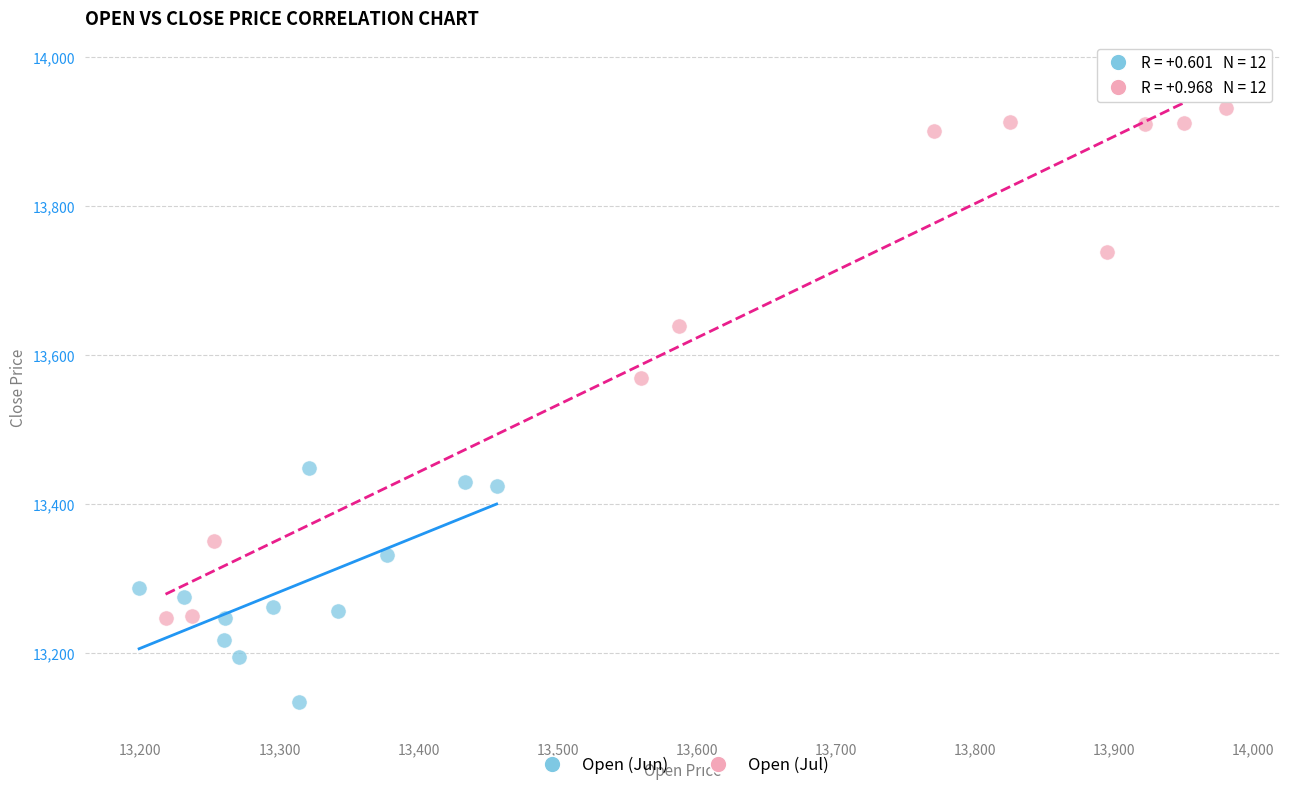

Which series contains the highest Y value?

Open (Jul)